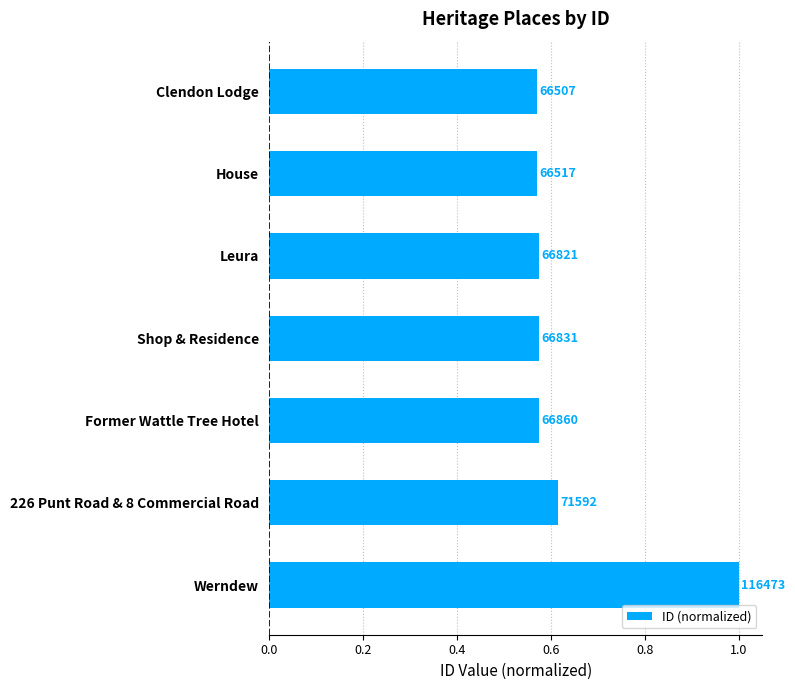

How many bars are there in total?

7